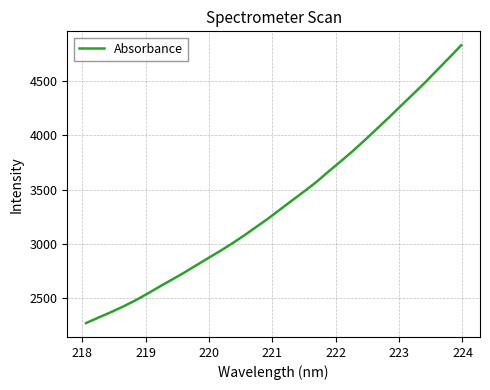

What is the smallest value displayed?

2273.7